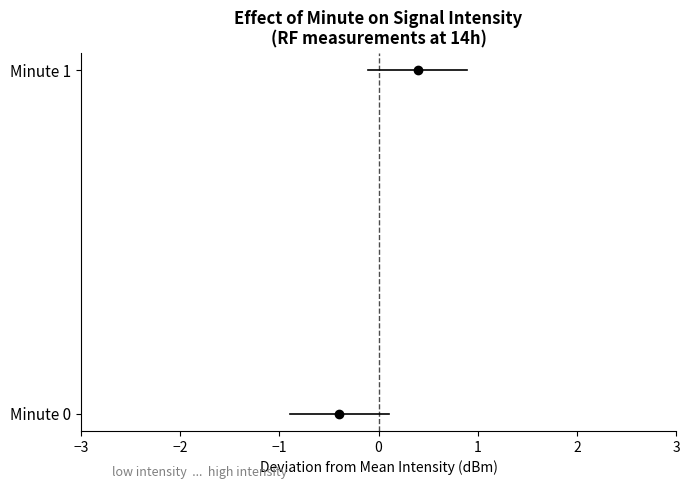

How many lines are shown in the chart?

2